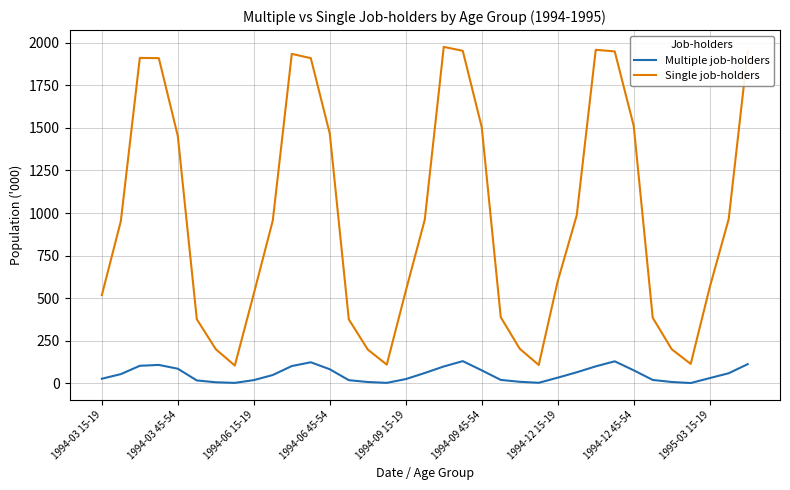

What is the difference between the maximum and minimum values in the Multiple job-holders series?

128.6